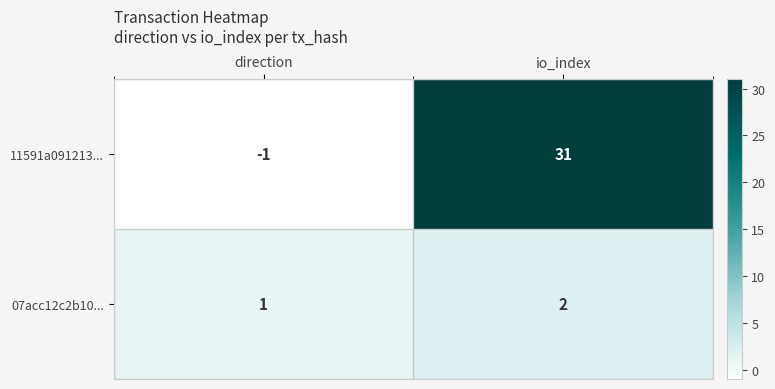

Reading left to right, extract all data points from this chart.

11591a091213...: -1	31
07acc12c2b10...: 1	2